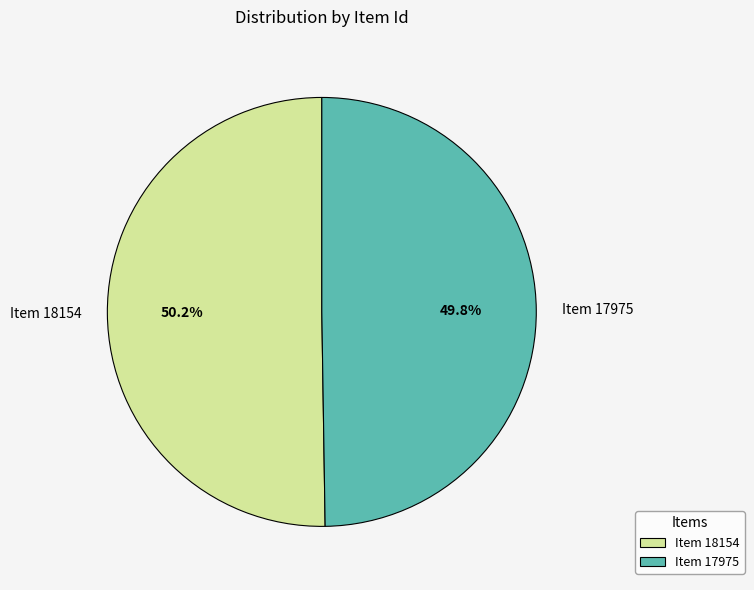

How many segments does this pie chart have?

2